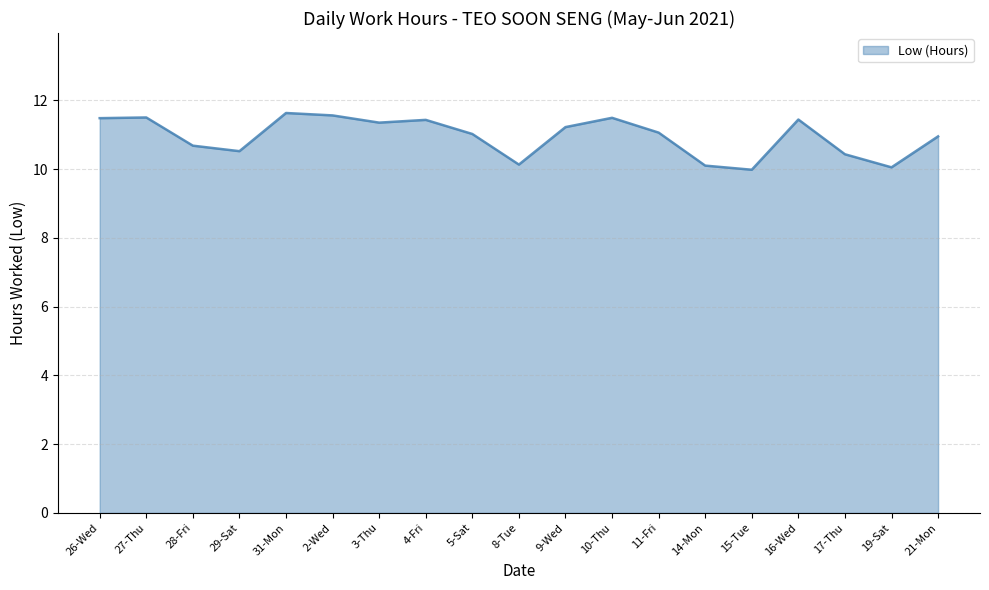

What is the maximum value shown in the chart?

11.6